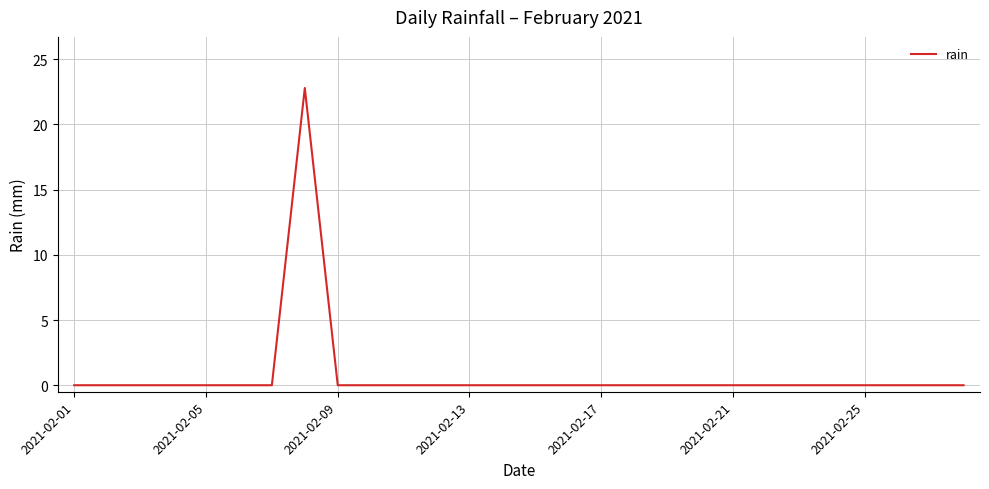

Does the chart display data point markers on the line(s)?

No